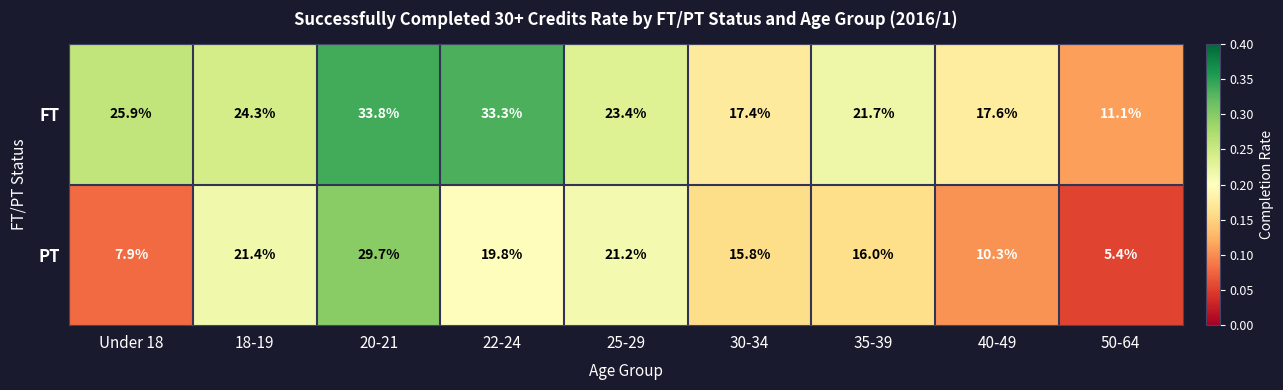

Reading left to right, extract all data points from this chart.

FT: Under 18=25.9	18-19=24.3	20-21=33.8	22-24=33.3	25-29=23.4	30-34=17.4	35-39=21.7	40-49=17.6	50-64=11.1
PT: Under 18=7.9	18-19=21.4	20-21=29.7	22-24=19.8	25-29=21.2	30-34=15.8	35-39=16.0	40-49=10.3	50-64=5.4